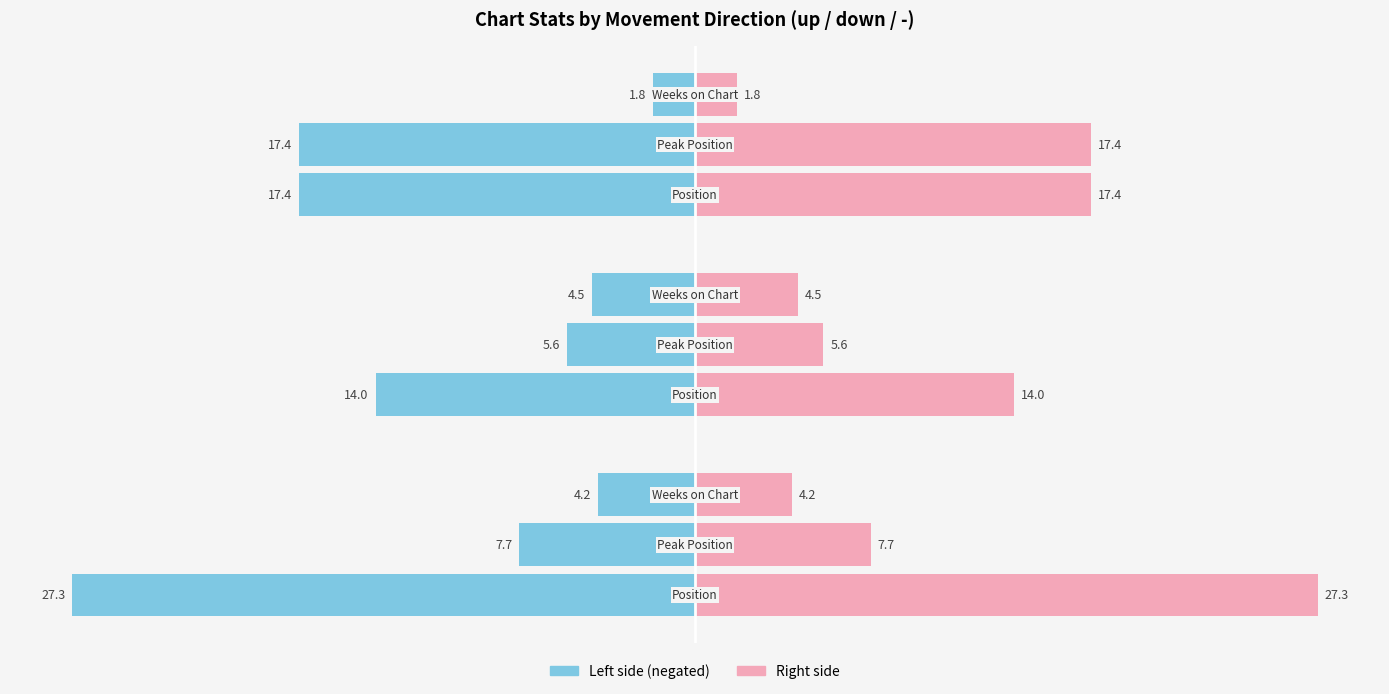

How many series are shown in this chart?

6